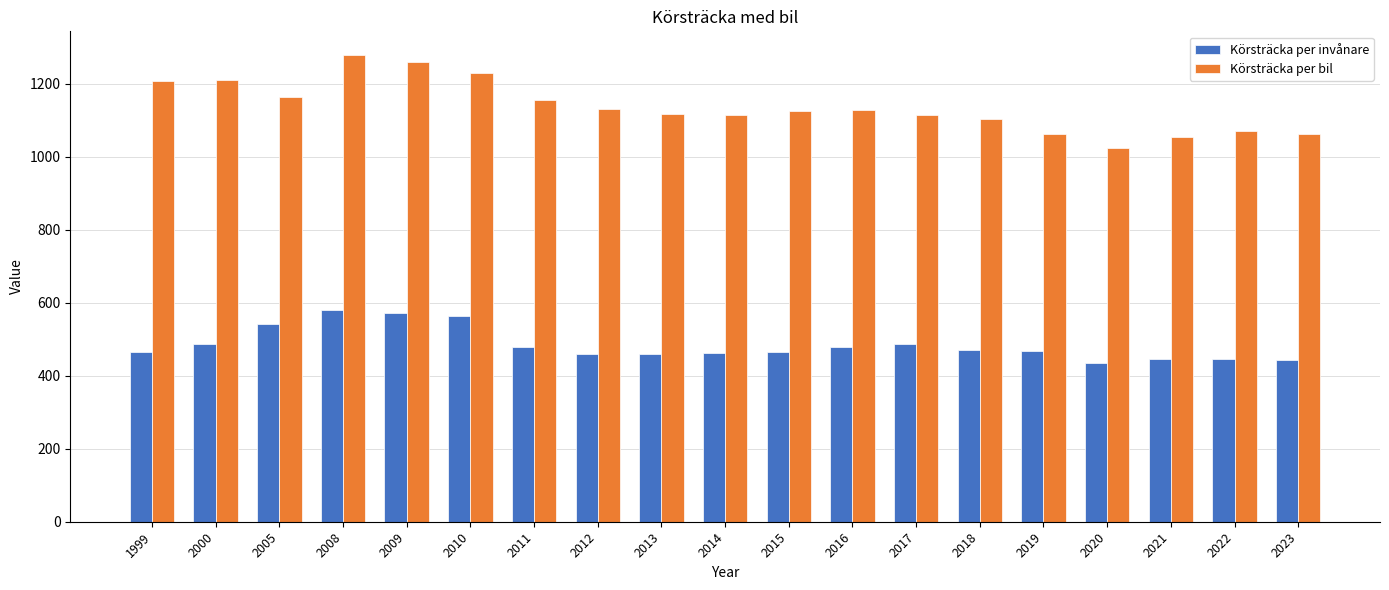

Which series changed the most between 2000 and 2013?

Körsträcka per bil